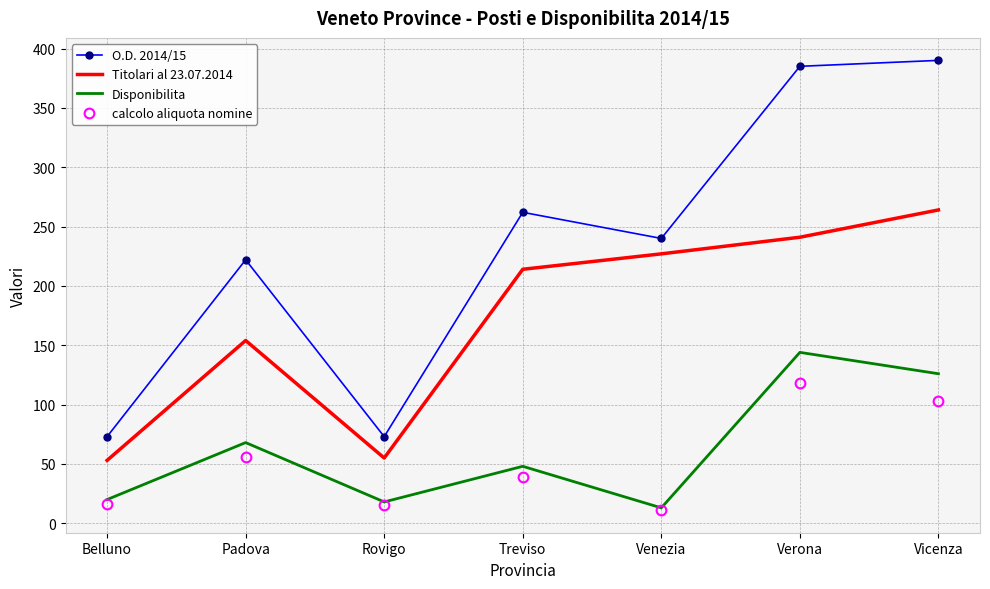

What is the sum of all calcolo aliquota nomine values?

358